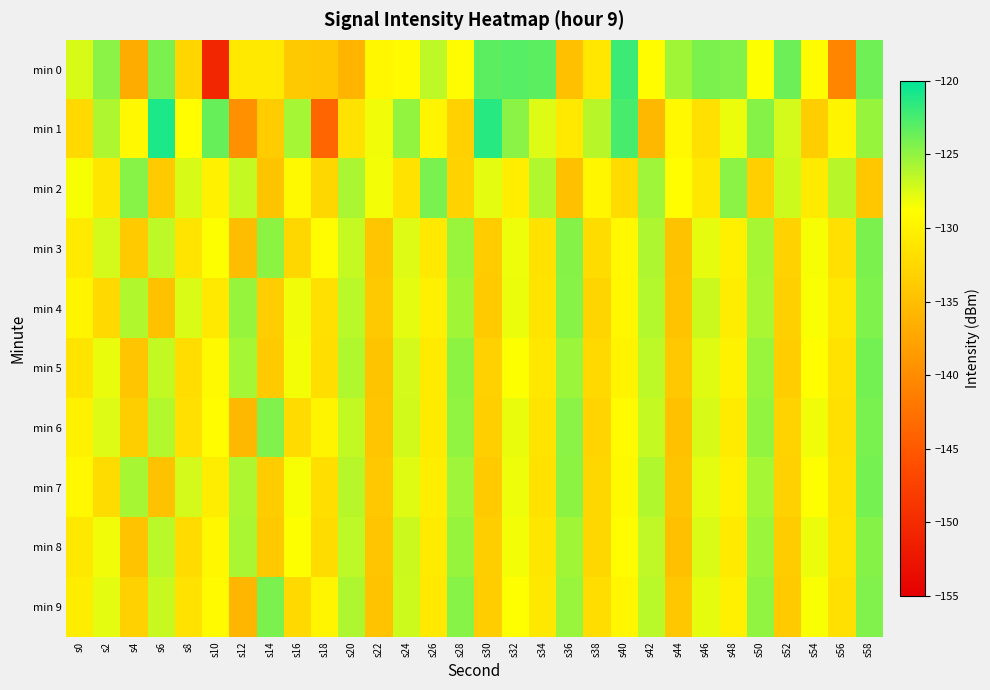

What is the spread (max minus min) of values at s58?

10.3